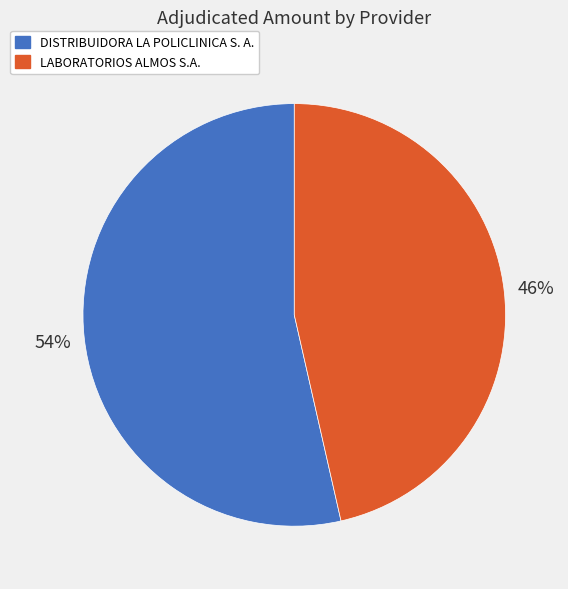

Count the number of slices in the pie.

2